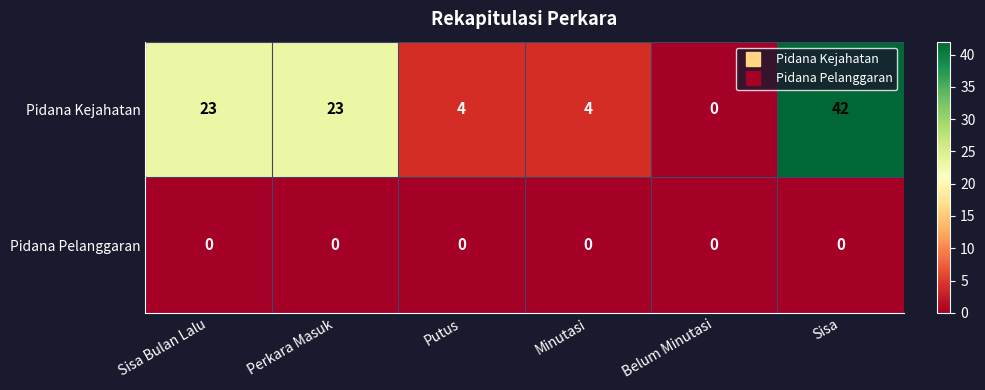

Which series has the largest total across all categories?

Pidana Kejahatan